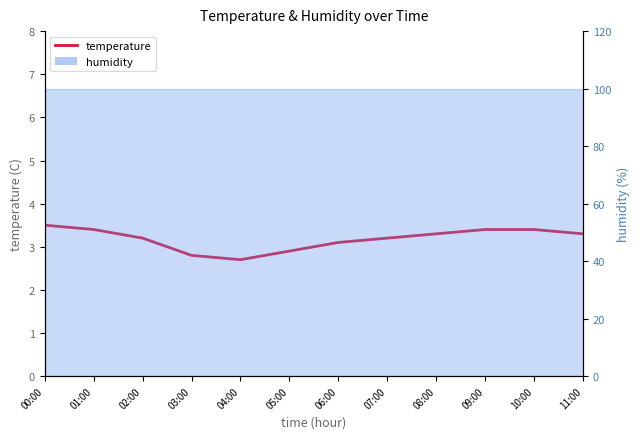

True or false: the data shows 2.8 at 03:00.

True